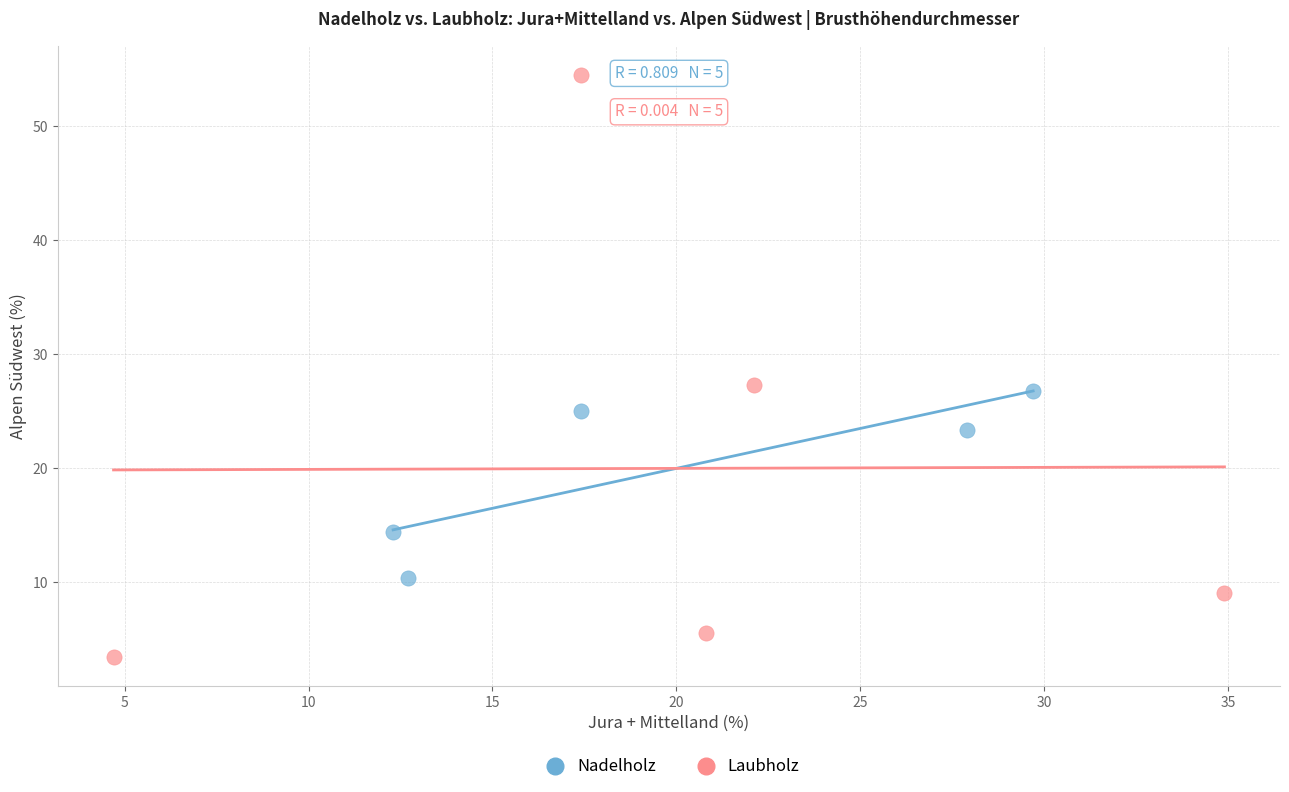

Which series contains the highest Y value?

Laubholz